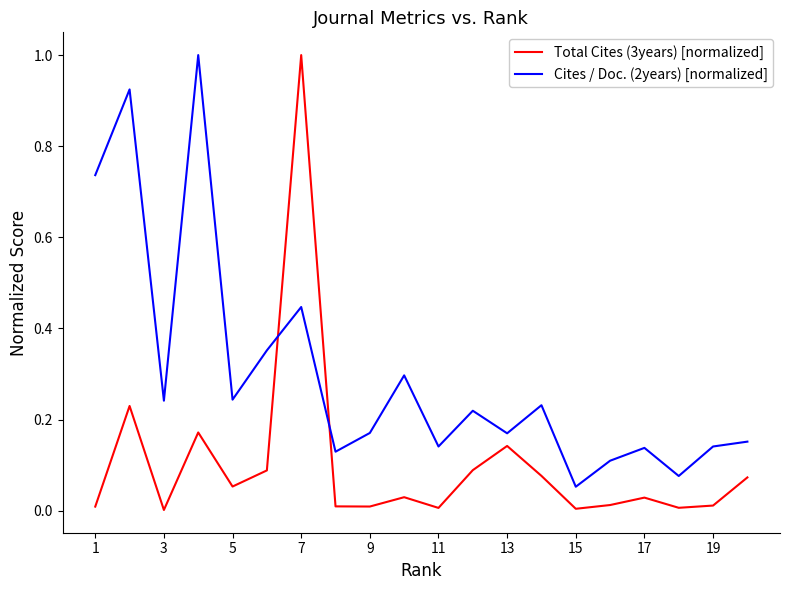

What is the greatest value displayed?

1.0